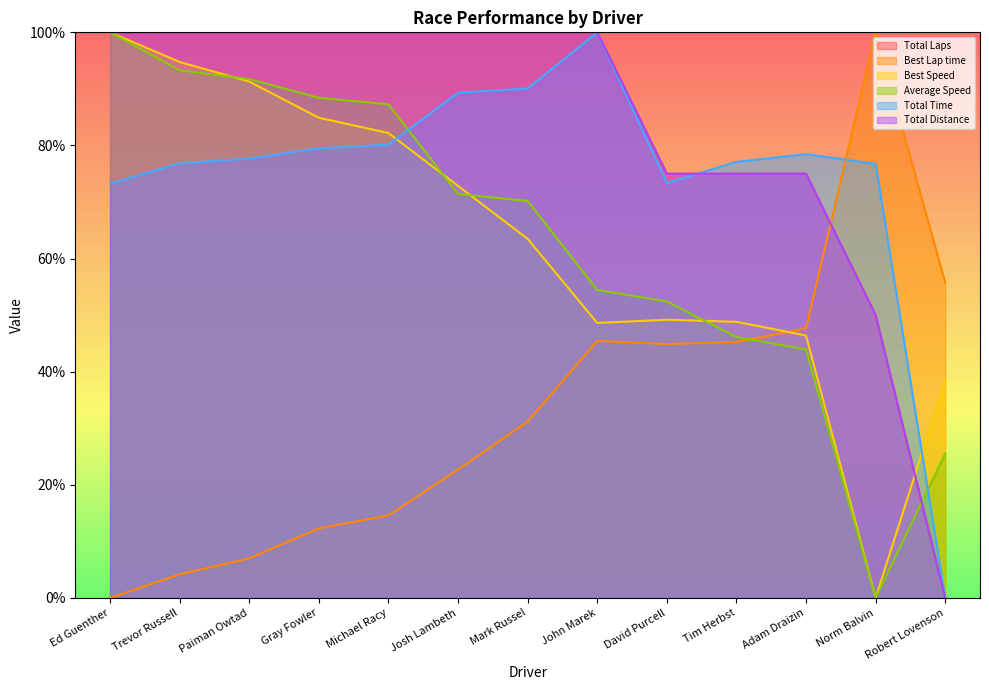

Which category has the highest value across all series?

Ed Guenther